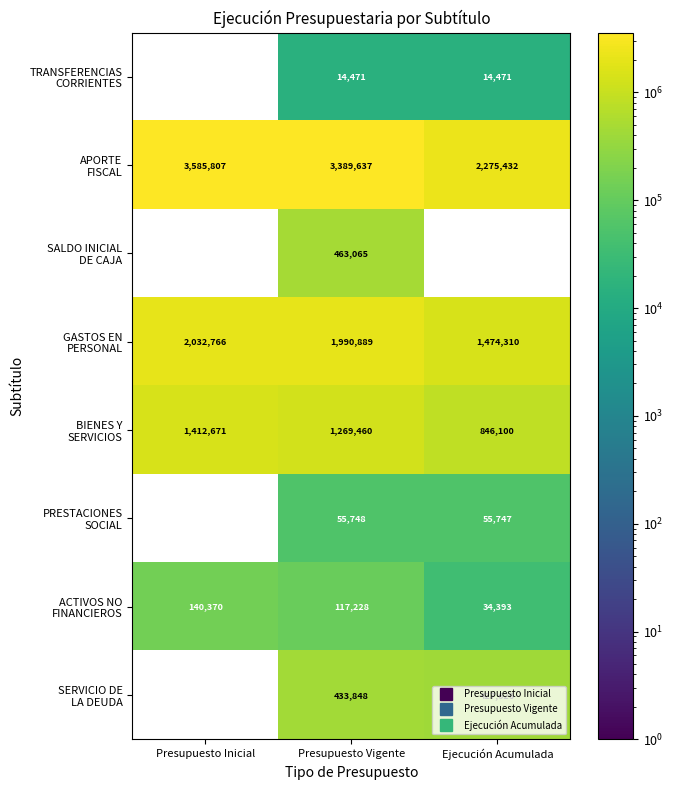

The value of TRANSFERENCIAS CORRIENTES at Presupuesto Vigente is 9330.4. True or false?

False